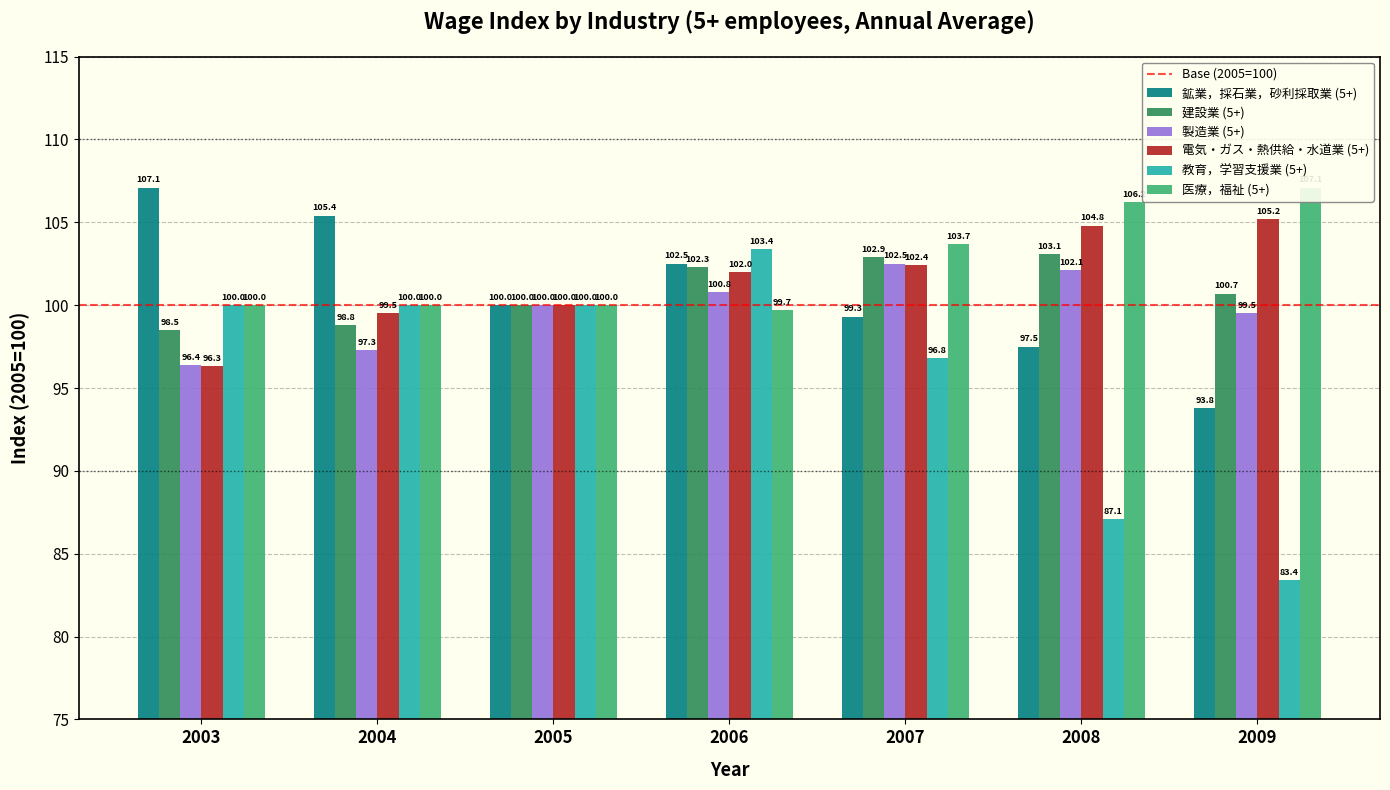

What is the difference between the second highest and second lowest values in the 教育，学習支援業 (5+) series?

12.9